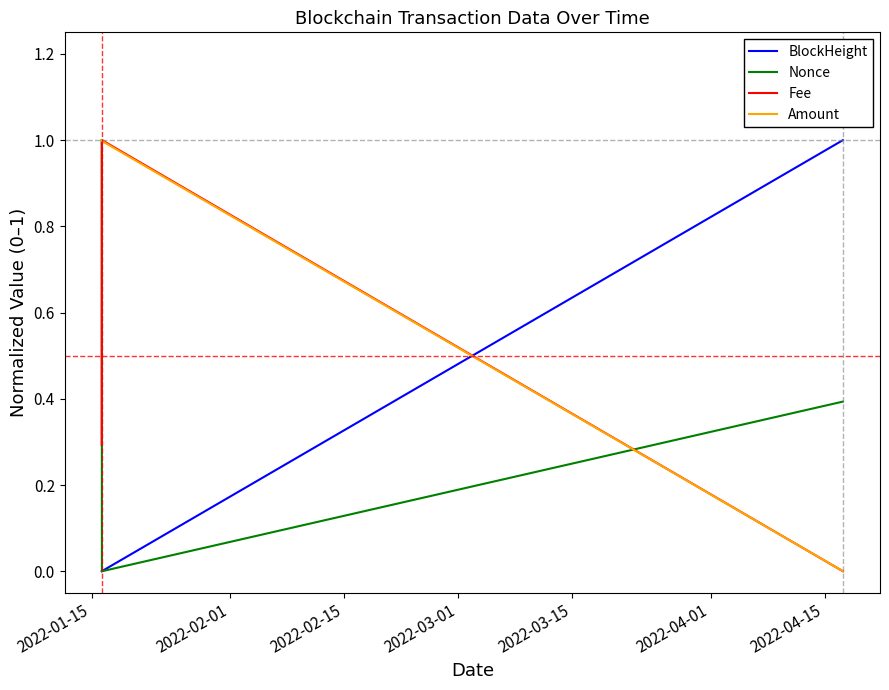

Which series has the largest total across all categories?

Amount